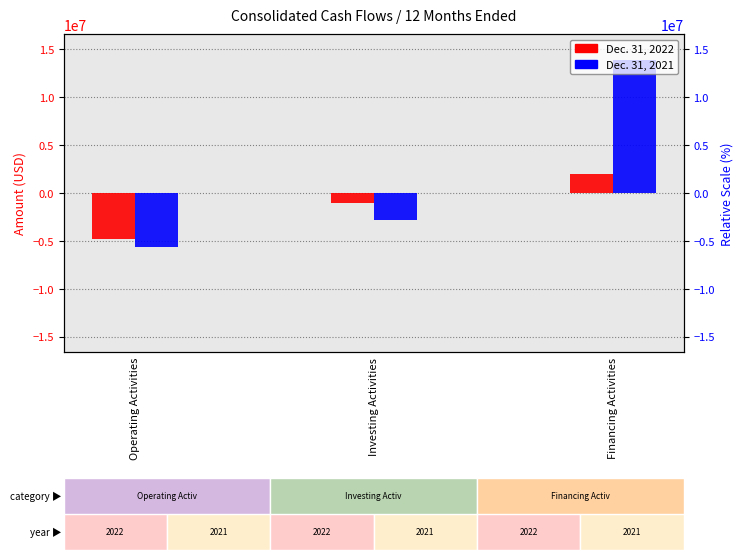

What is the value of the Dec. 31, 2022 bar at the 3rd from the left?

2028751